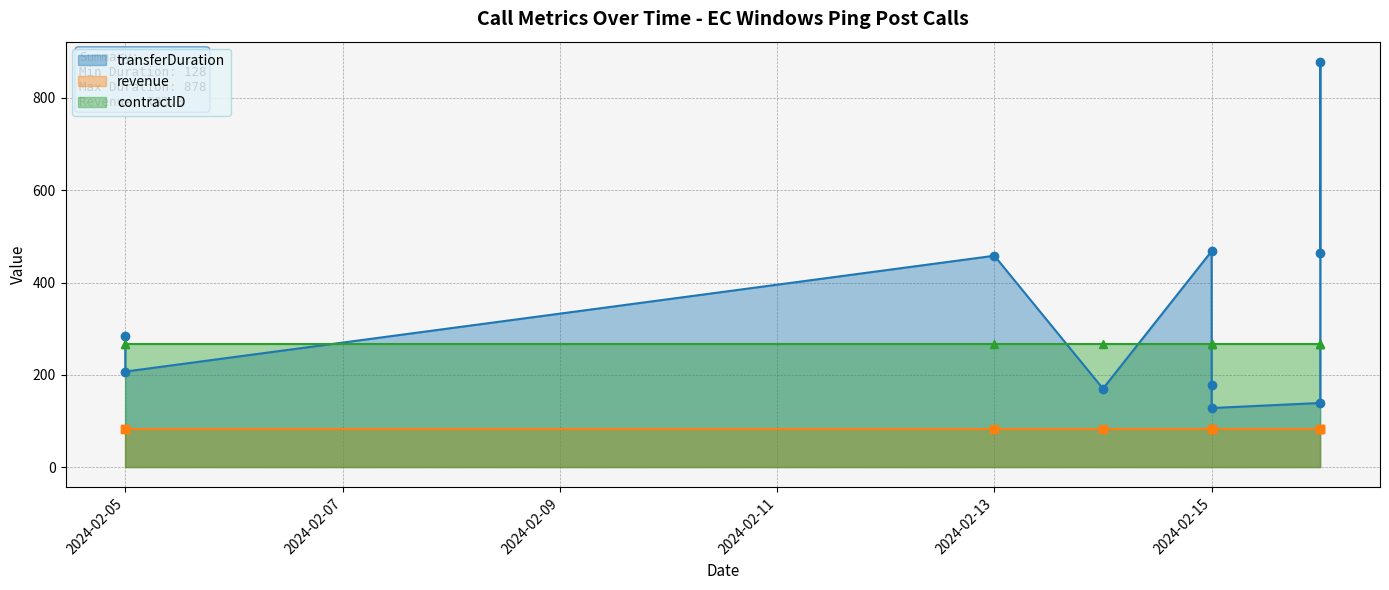

Where is contractID nearest to the value 267?

2024-02-05